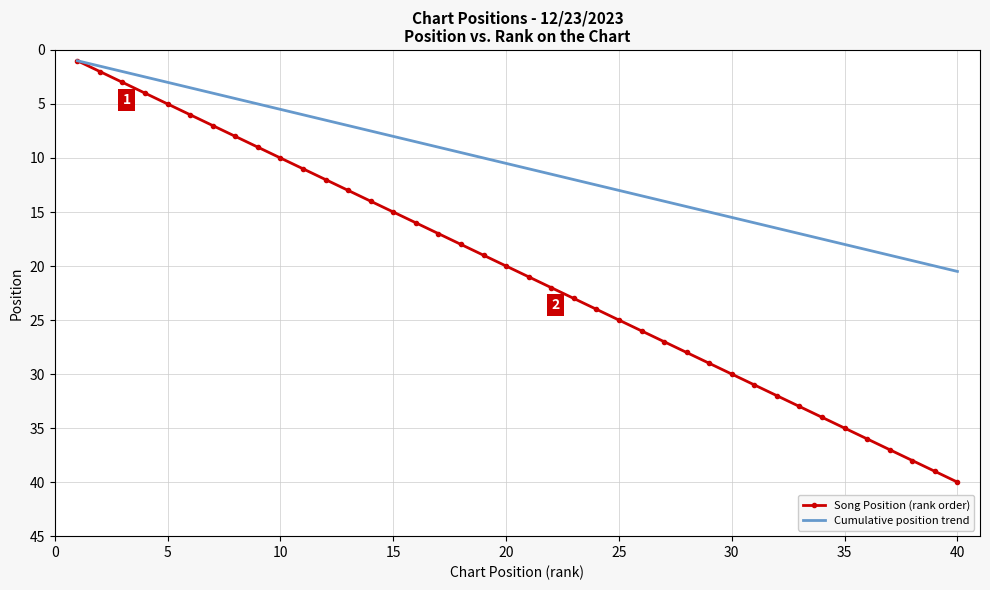

Which series has the largest total across all categories?

Song Position (rank order)